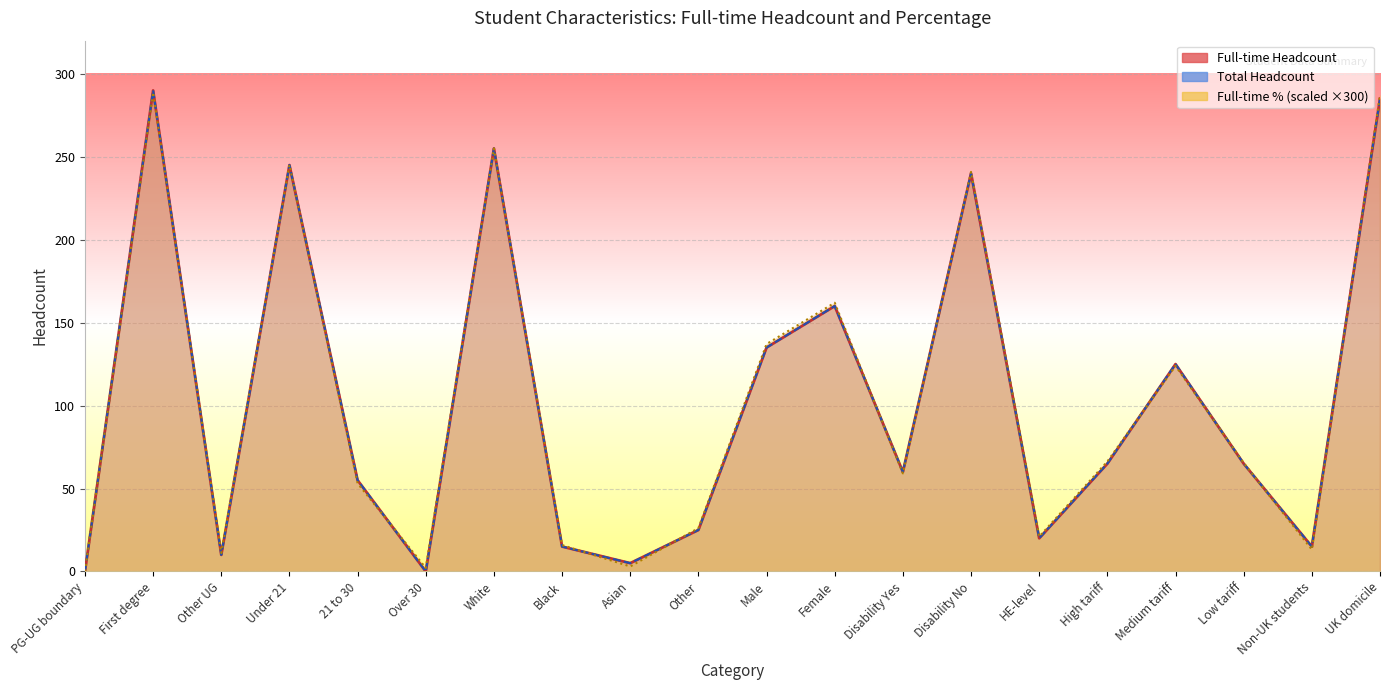

At which category is the sum across all series the highest?

First degree